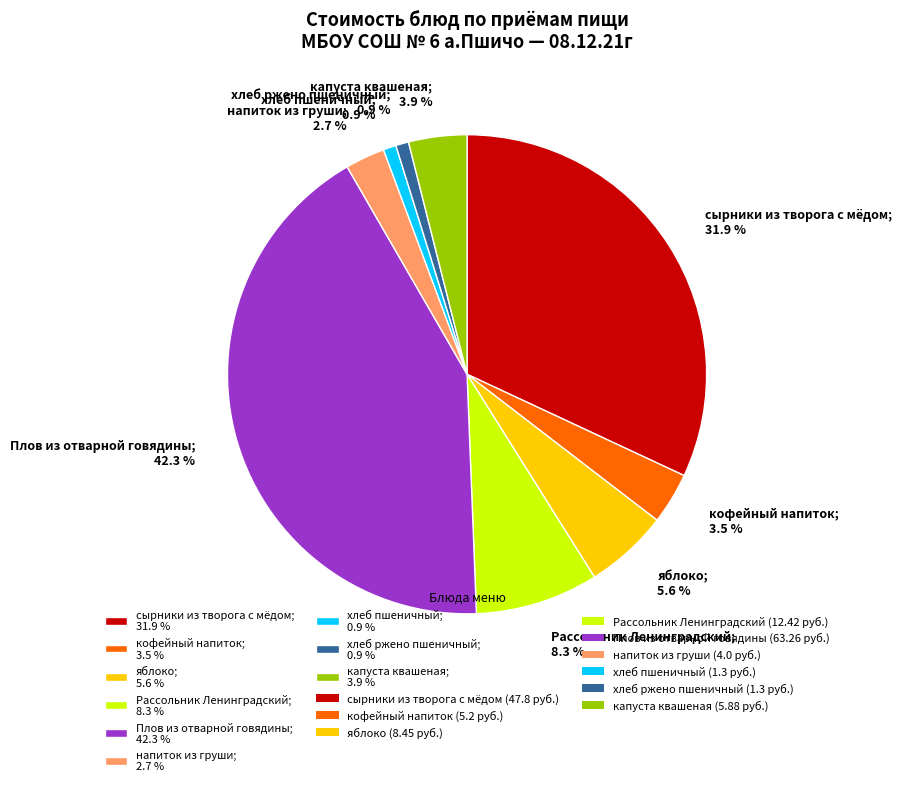

Is хлеб пшеничный; 0.9 % the majority of the pie?

No